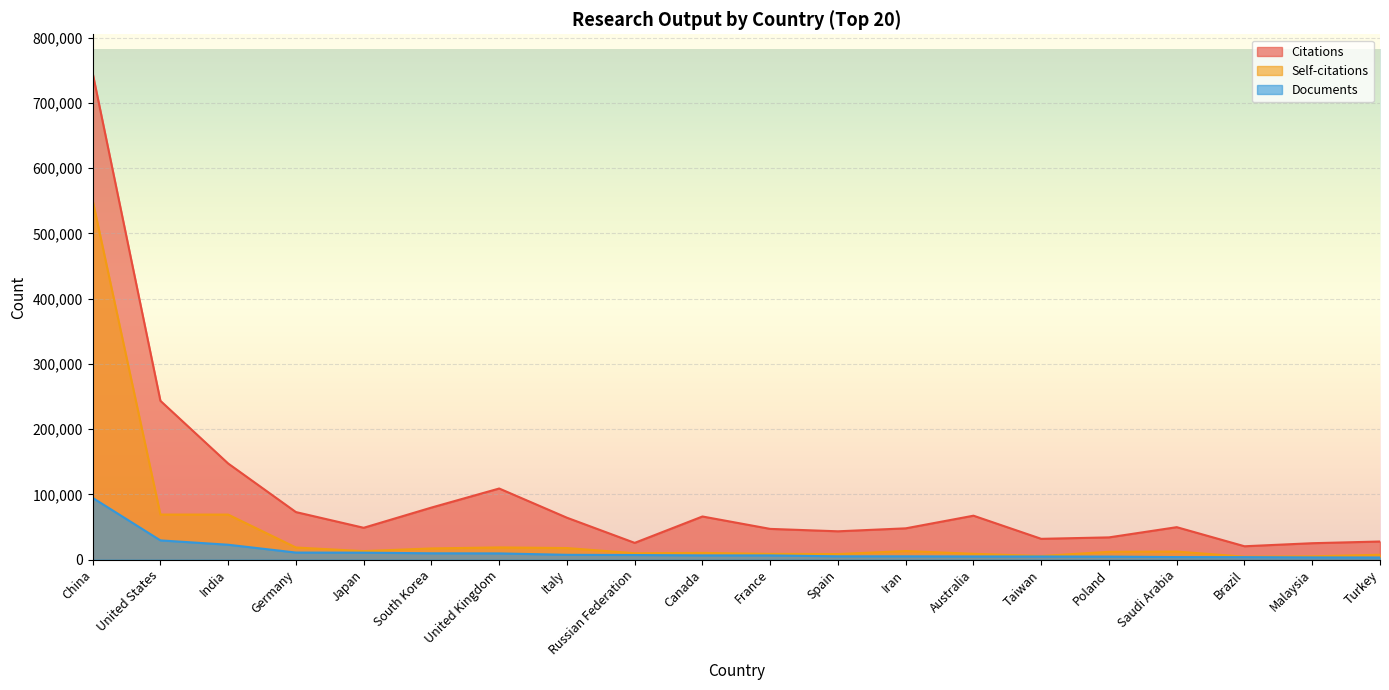

True or false: Citations has more than 0 points higher than both neighbors.

True